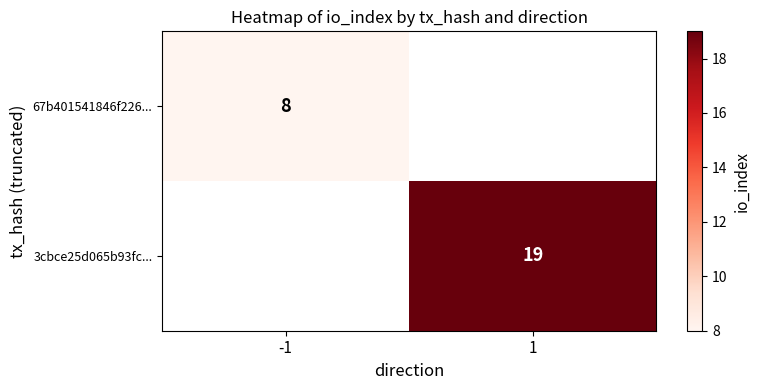

Is it true that 3cbce25d065b93fc... equals 30 at 1?

False